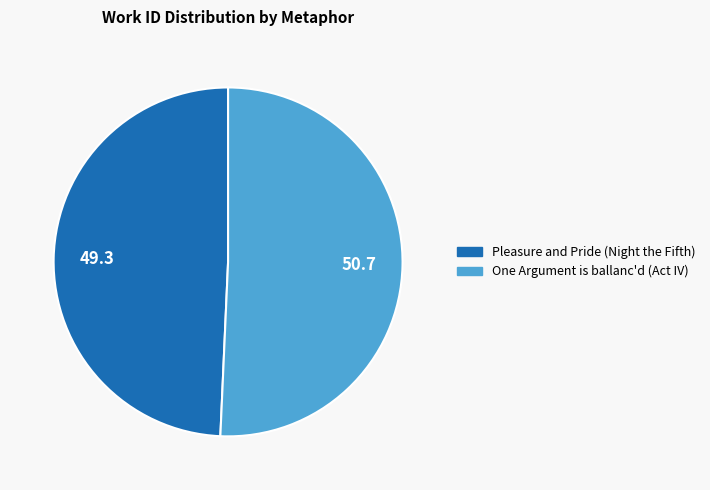

True or false: Pleasure and Pride (Night the Fifth) accounts for 38% of the total.

False